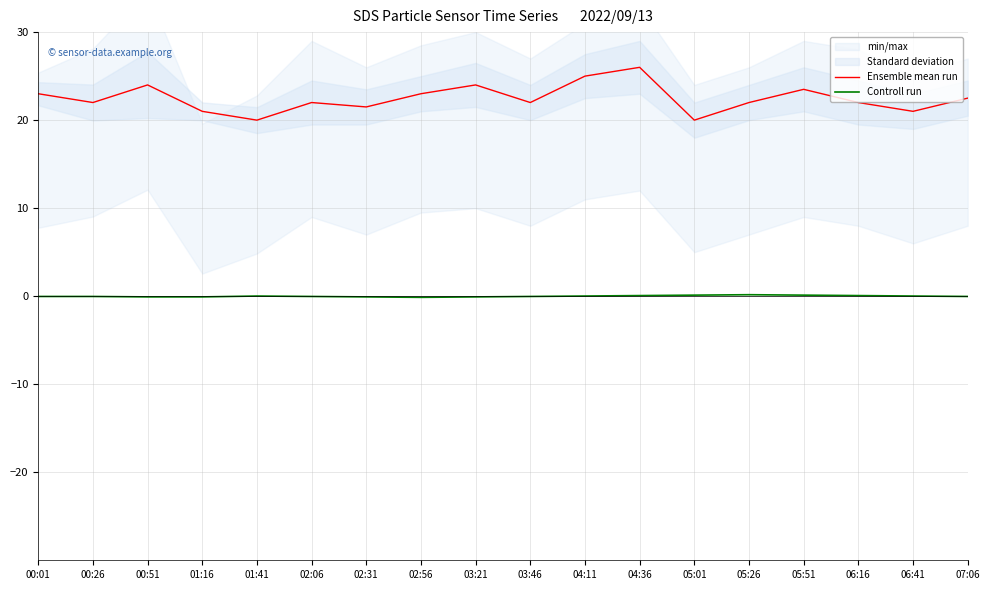

Reading left to right, transcribe all the data shown in this chart.

Ensemble mean run: 00:01=23.0	00:26=22.0	00:51=24.0	01:16=21.0	01:41=20.0	02:06=22.0	02:31=21.5	02:56=23.0	03:21=24.0	03:46=22.0	04:11=25.0	04:36=26.0	05:01=20.0	05:26=22.0	05:51=23.5	06:16=22.0	06:41=21.0	07:06=22.5
Controll run: 00:01=-0.0	00:26=-0.0	00:51=-0.1	01:16=-0.1	01:41=0.0	02:06=-0.0	02:31=-0.1	02:56=-0.1	03:21=-0.1	03:46=-0.0	04:11=0.0	04:36=0.1	05:01=0.1	05:26=0.2	05:51=0.1	06:16=0.1	06:41=0.0	07:06=-0.0